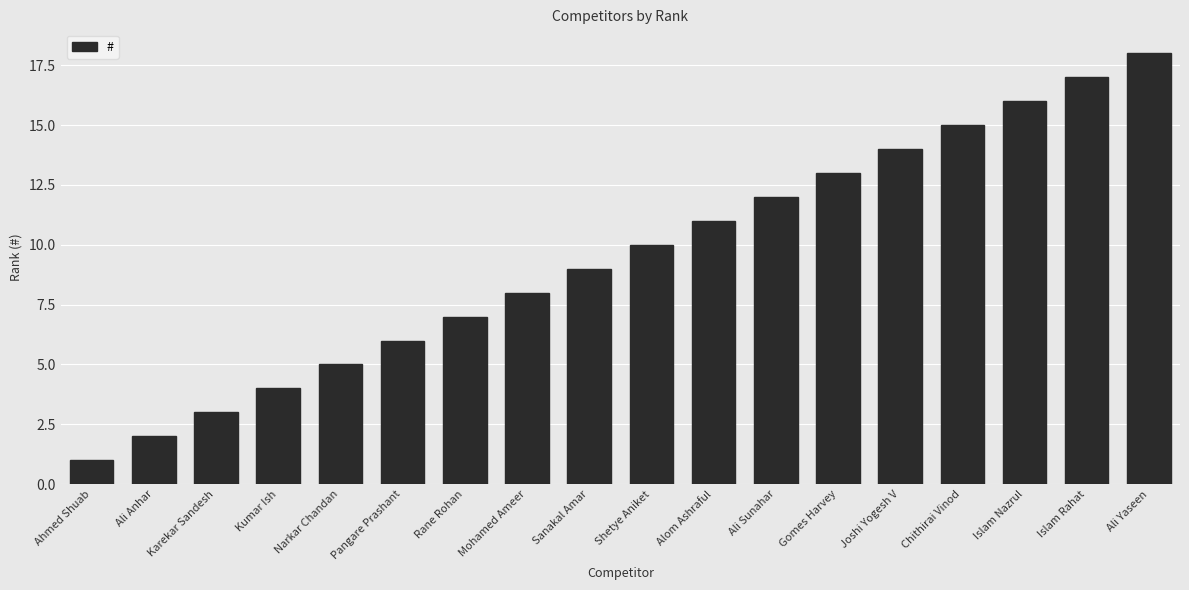

Reading right to left, list all the values displayed in this chart.

Ali Yaseen=18	Islam Rahat=17	Islam Nazrul=16	Chithirai Vinod=15	Joshi Yogesh V=14	Gomes Harvey=13	Ali Sunahar=12	Alom Ashraful=11	Shetye Aniket=10	Sanakal Amar=9	Mohamed Ameer=8	Rane Rohan=7	Pangare Prashant=6	Narkar Chandan=5	Kumar Ish=4	Karekar Sandesh=3	Ali Anhar=2	Ahmed Shuab=1